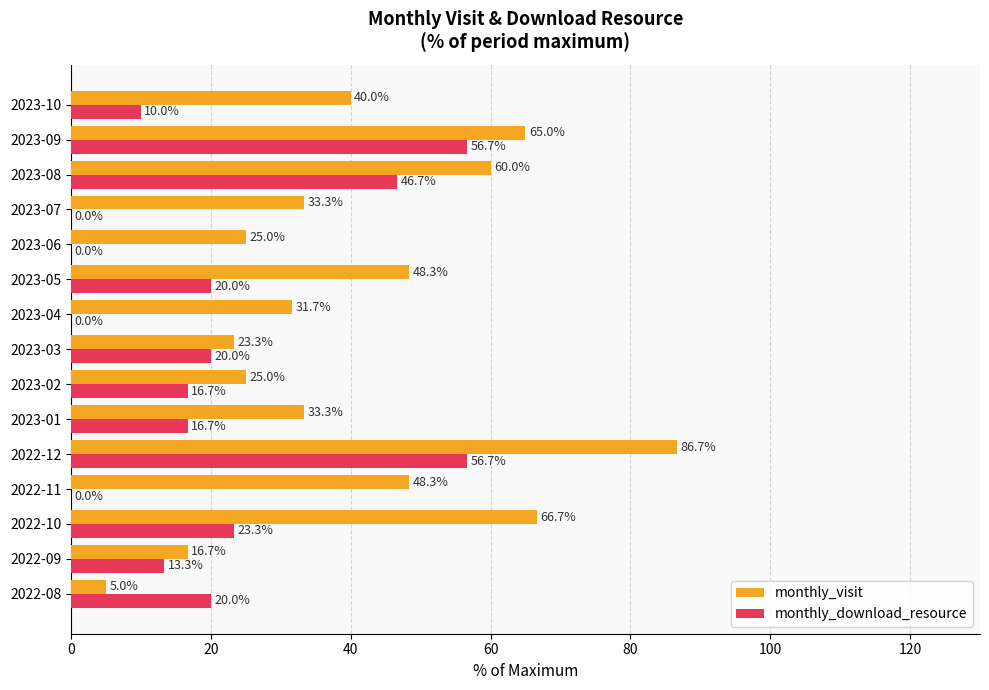

Which series has the widest spread of values?

monthly_visit